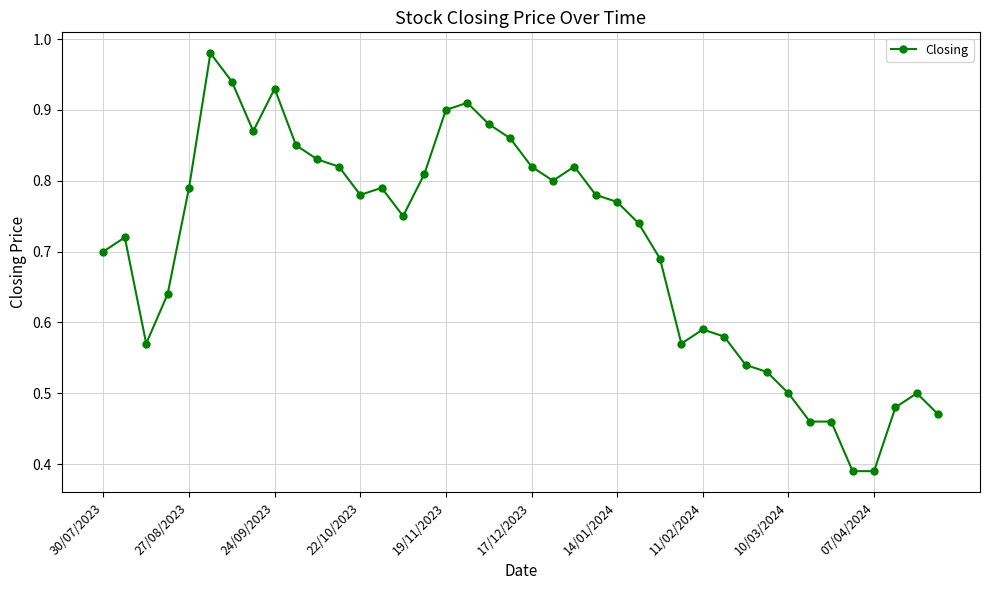

What is the sum of all values?

28.2